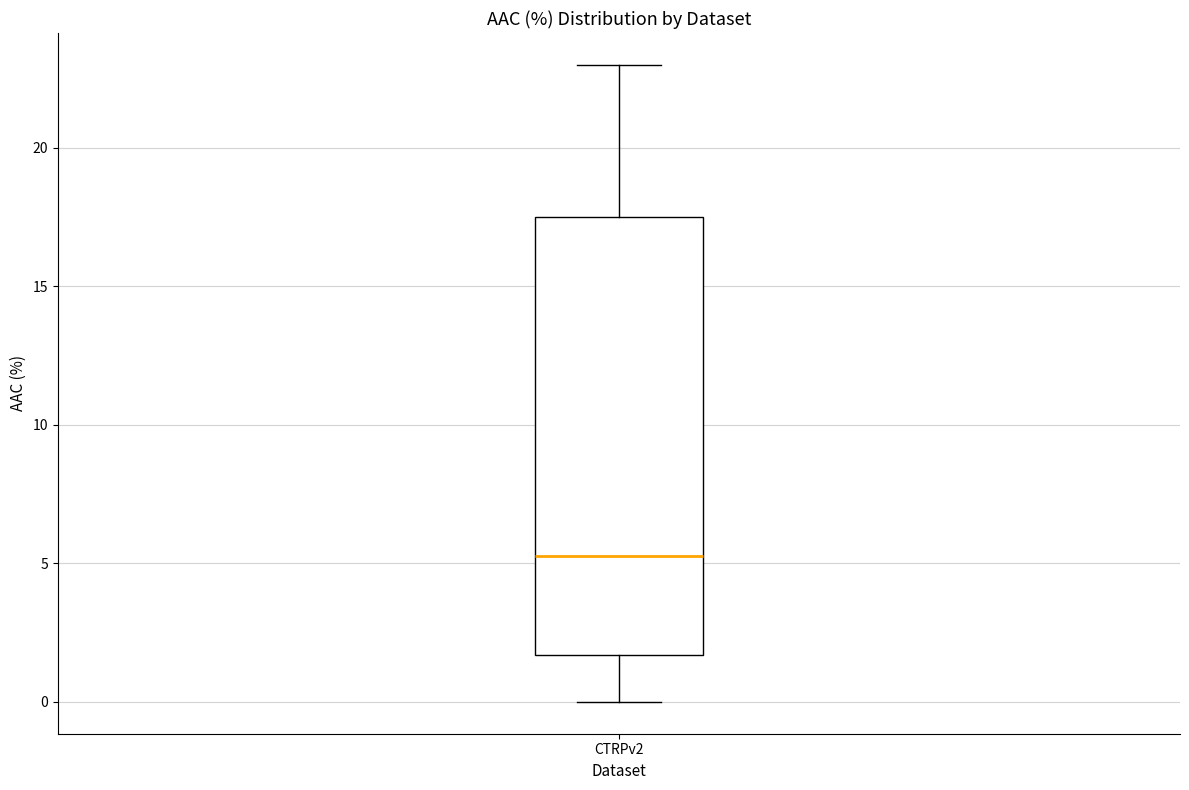

Where is the upper edge of the box for CTRPv2 on the y-axis? The values are not printed on the chart, so give them approximately, as read against the axis.

17.5